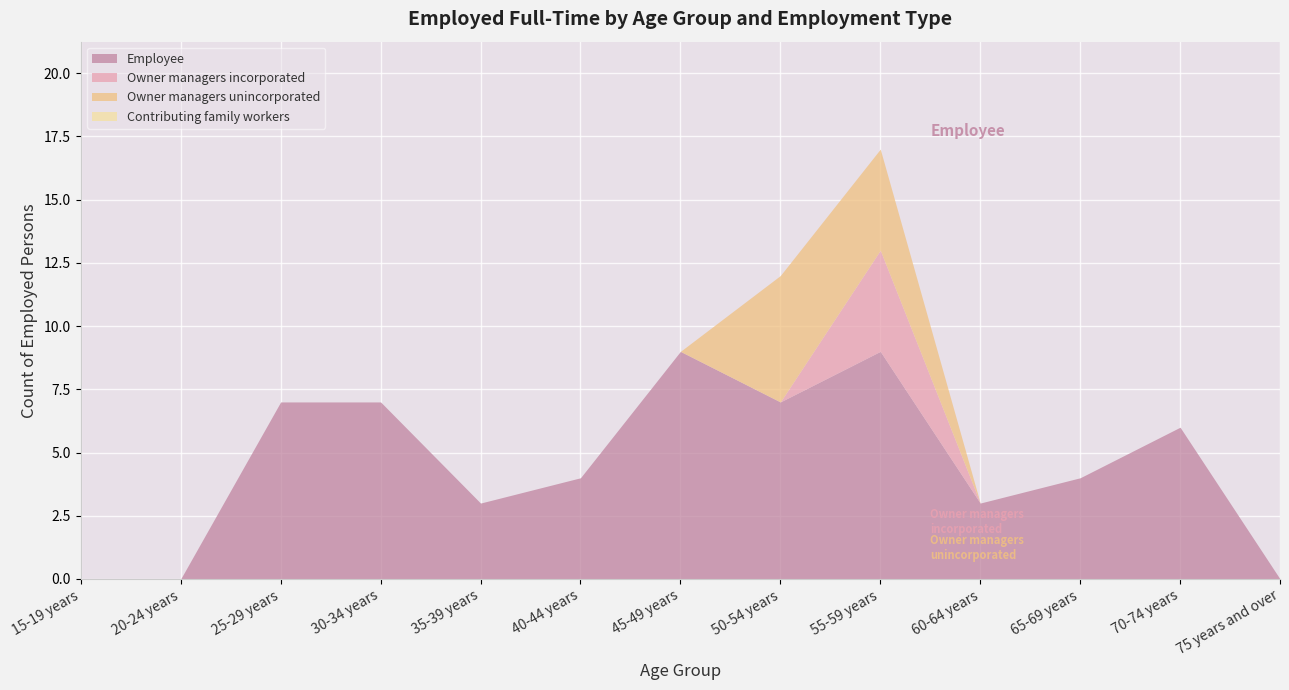

At which category is the sum across all series the highest?

55-59 years